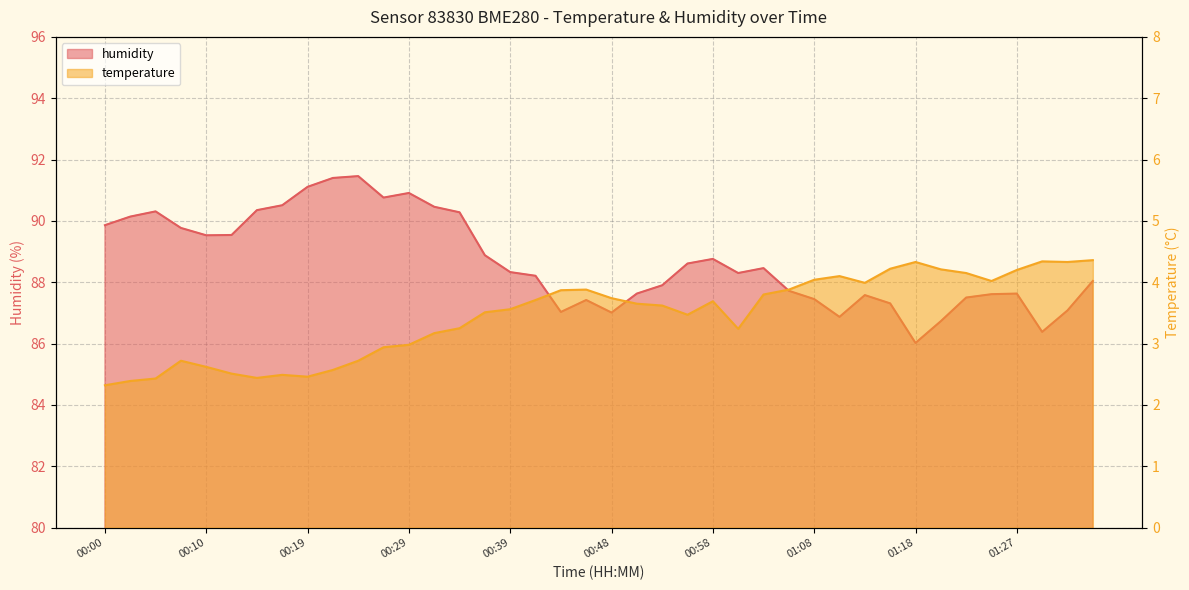

True or false: humidity and temperature cross at least once.

False